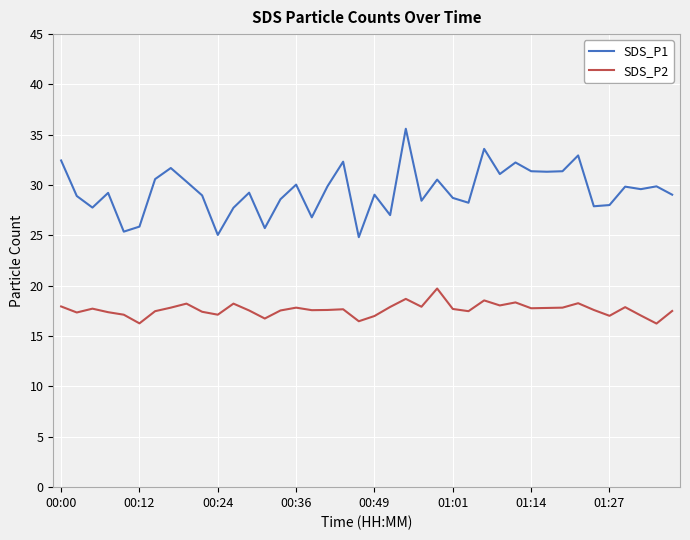

What is the lowest value of the SDS_P1 series?

24.8